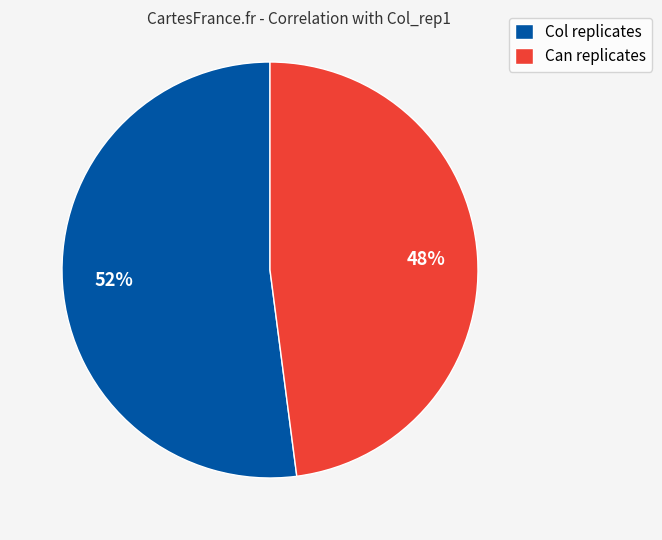

Which category has the smallest portion of the pie?

Can replicates